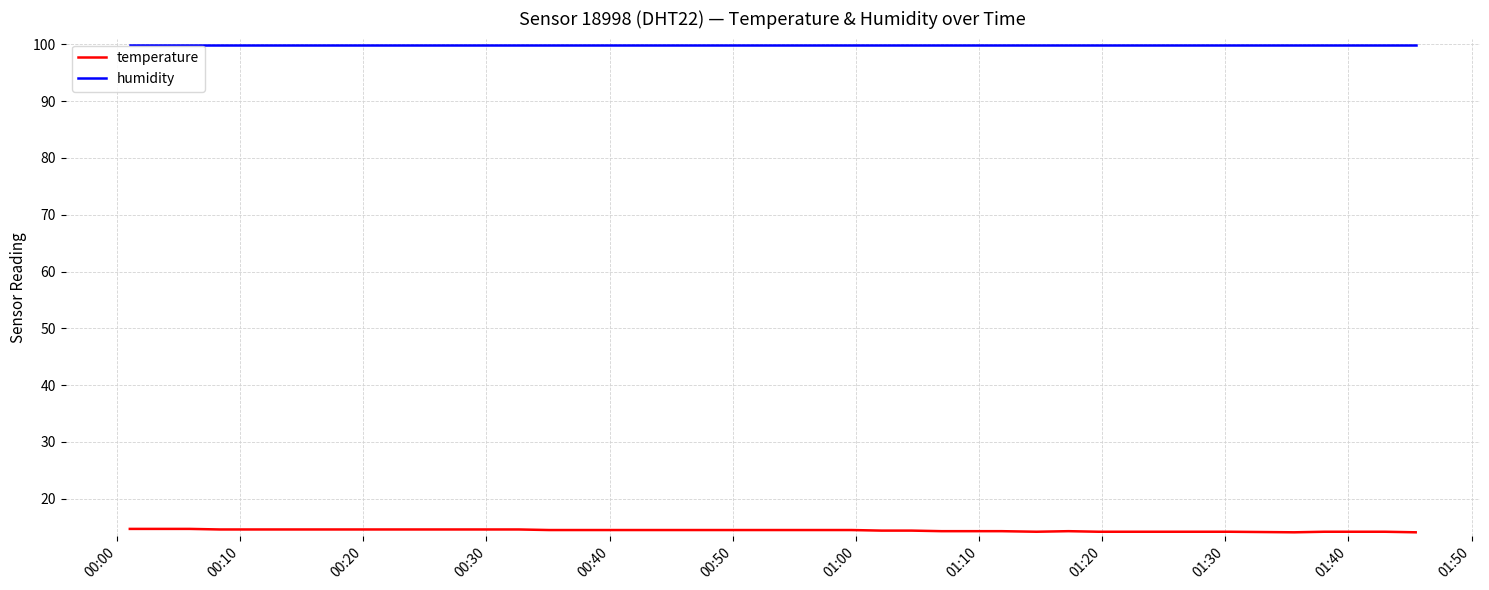

What is the maximum value for temperature?

14.7